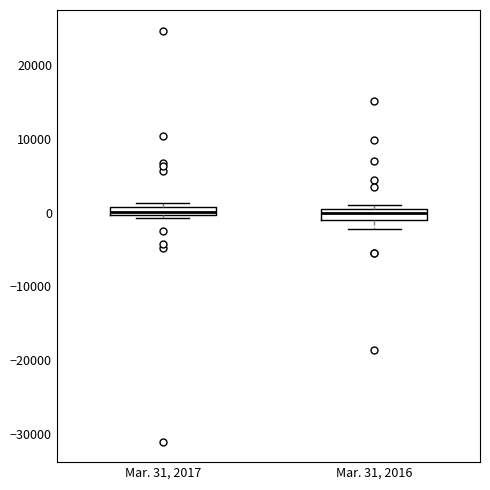

Where is the lower edge of the box for Mar. 31, 2017 on the y-axis? The values are not printed on the chart, so give them approximately, as read against the axis.

0